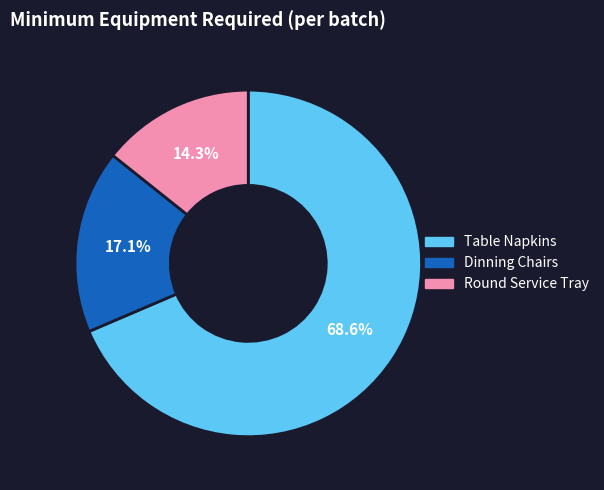

Is there a majority slice in this chart?

Yes